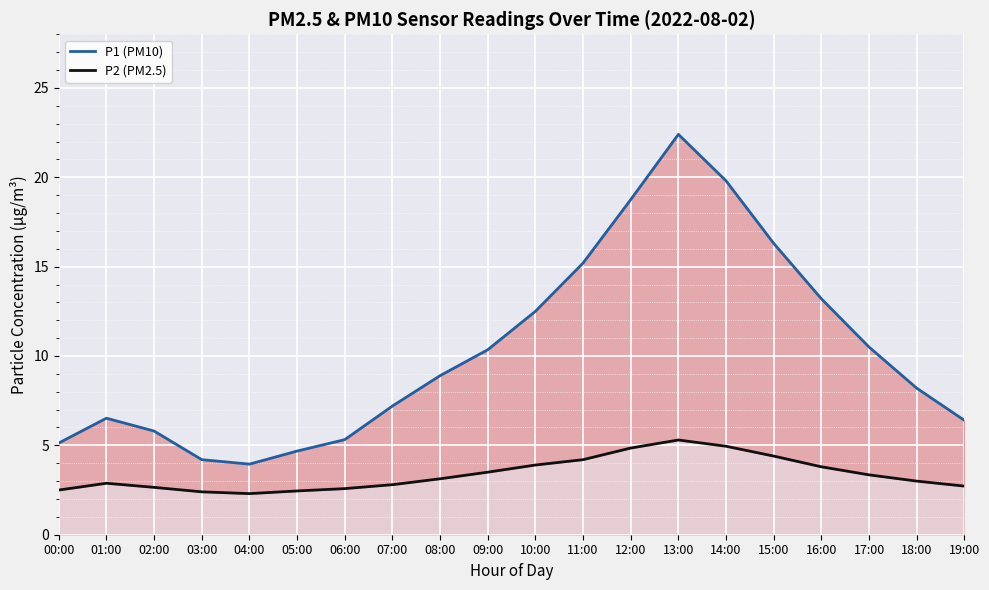

How many categories are shown in the chart?

20